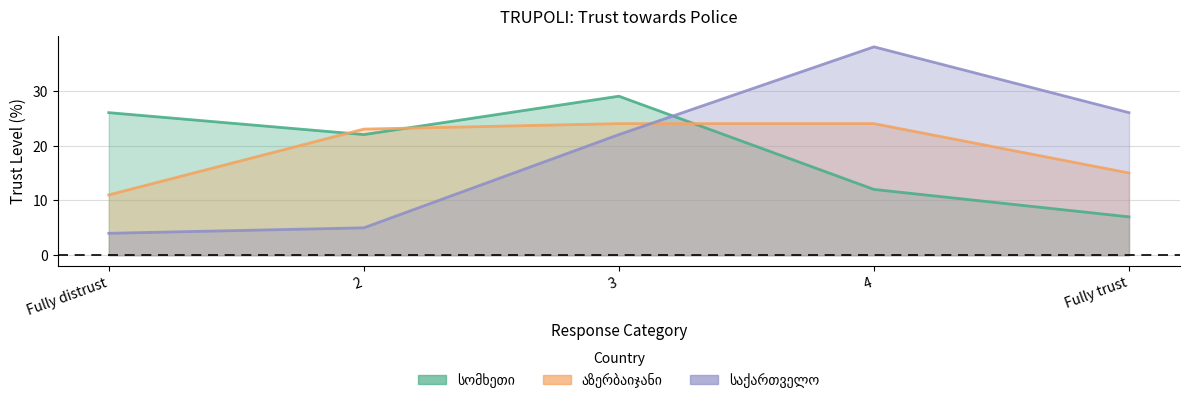

Reading left to right, transcribe all the data shown in this chart.

სომხეთი: Fully distrust=26	2=22	3=29	4=12	Fully trust=7
აზერბაიჯანი: Fully distrust=11	2=23	3=24	4=24	Fully trust=15
საქართველო: Fully distrust=4	2=5	3=22	4=38	Fully trust=26